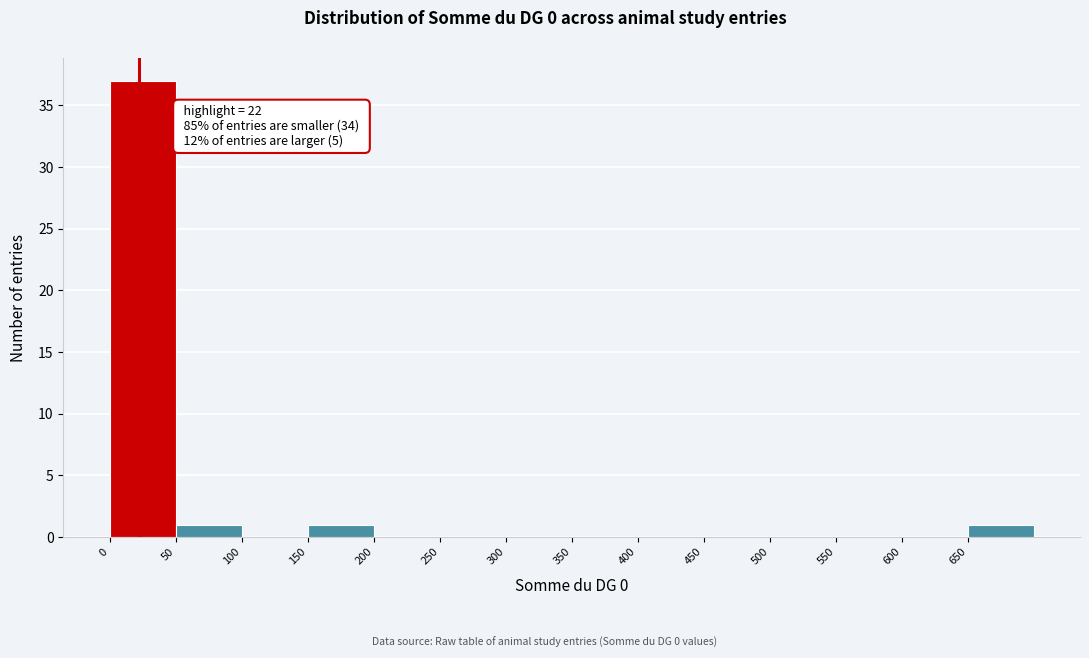

Which range on the x-axis has the tallest bar?

0 to 50